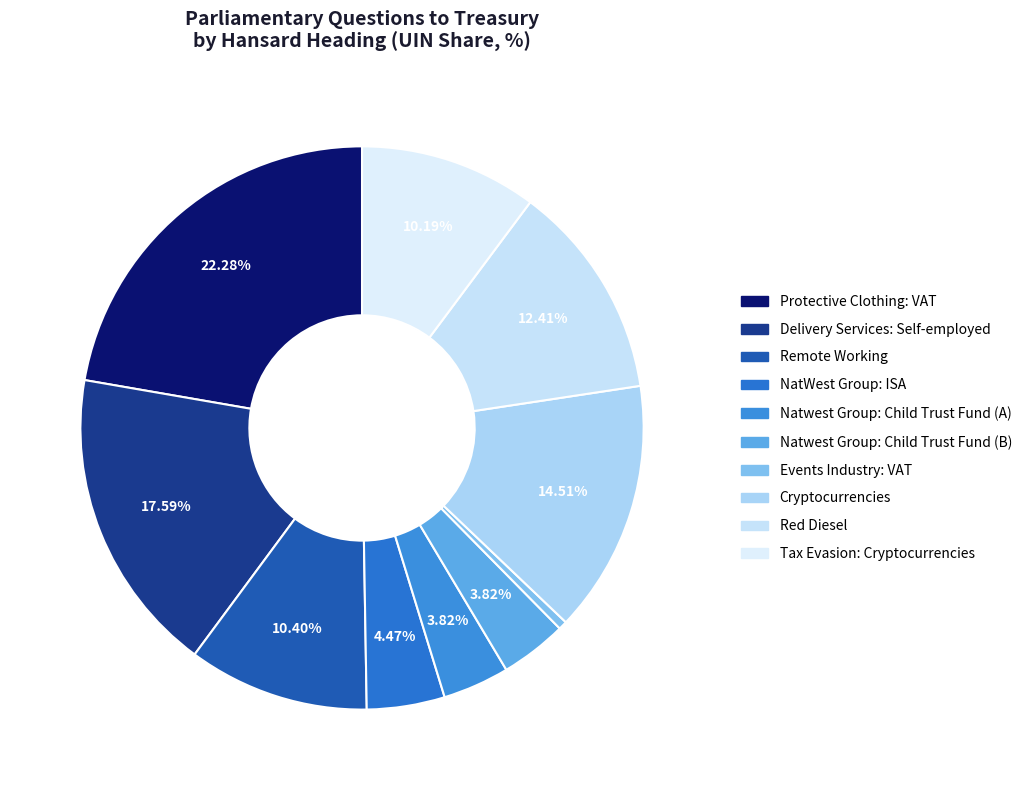

Is the sum of Delivery Services: Self-employed and NatWest Group: ISA greater than half?

No